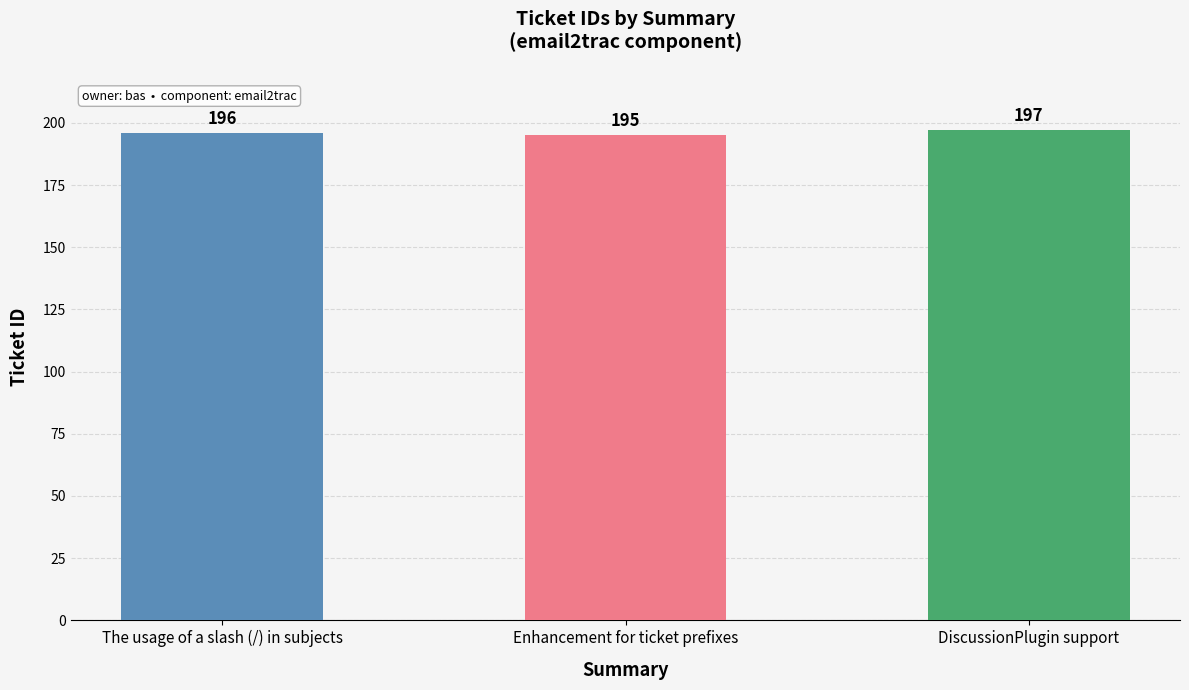

What is the value of the 1st bar from the left?

196